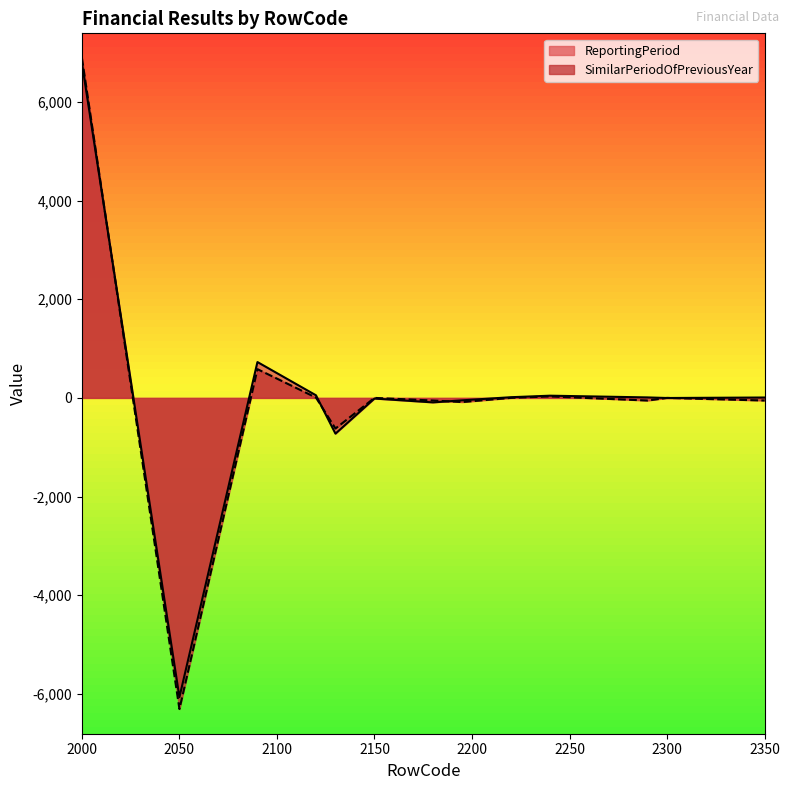

How many values in ReportingPeriod are above zero?

7